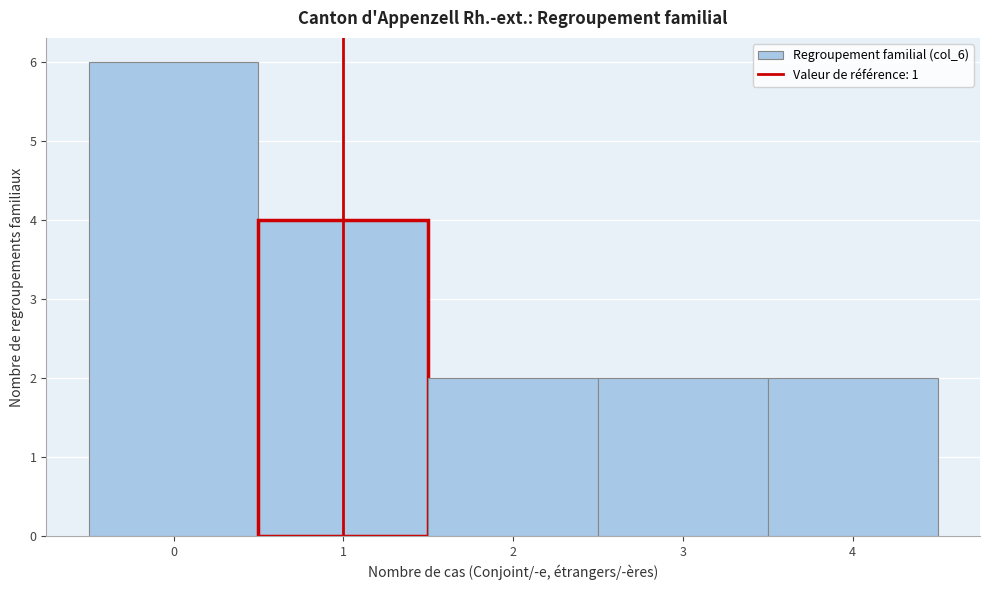

Over which range of the x-axis is the bar tallest?

-0.5 to 0.5